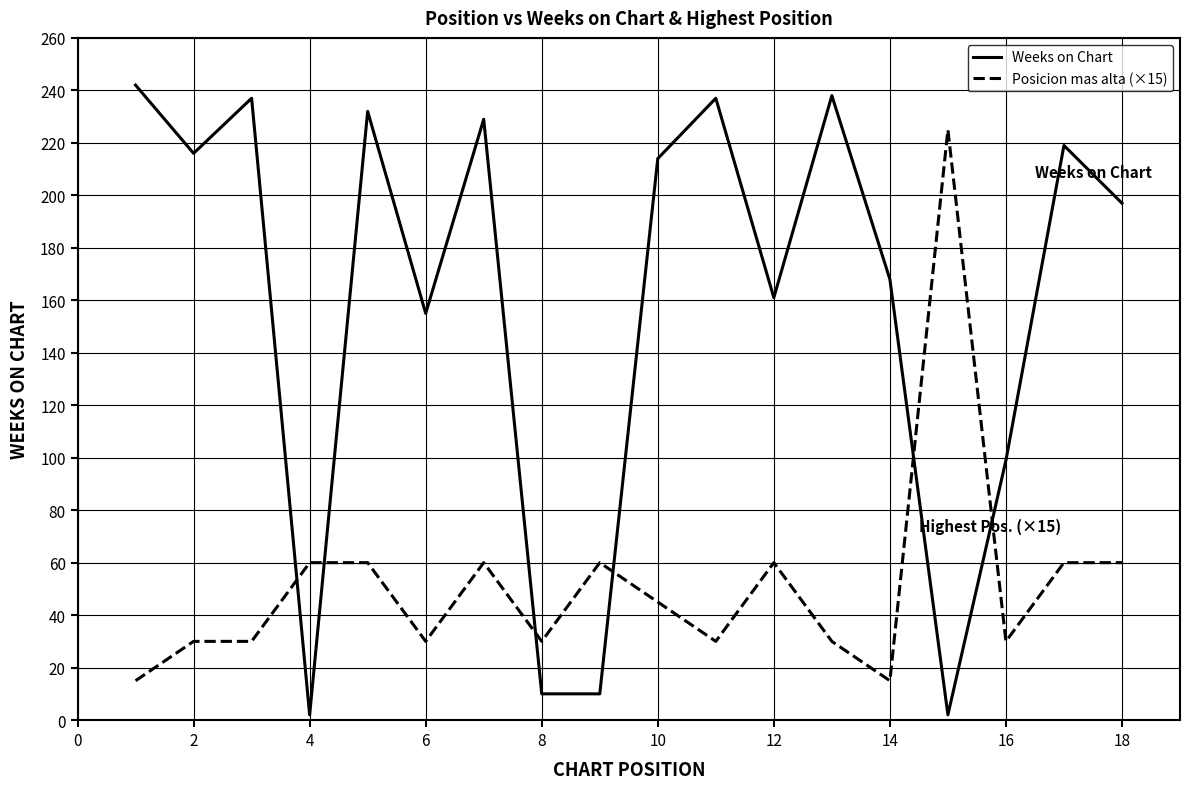

What is the sum of all Posicion mas alta (×15) values?

930